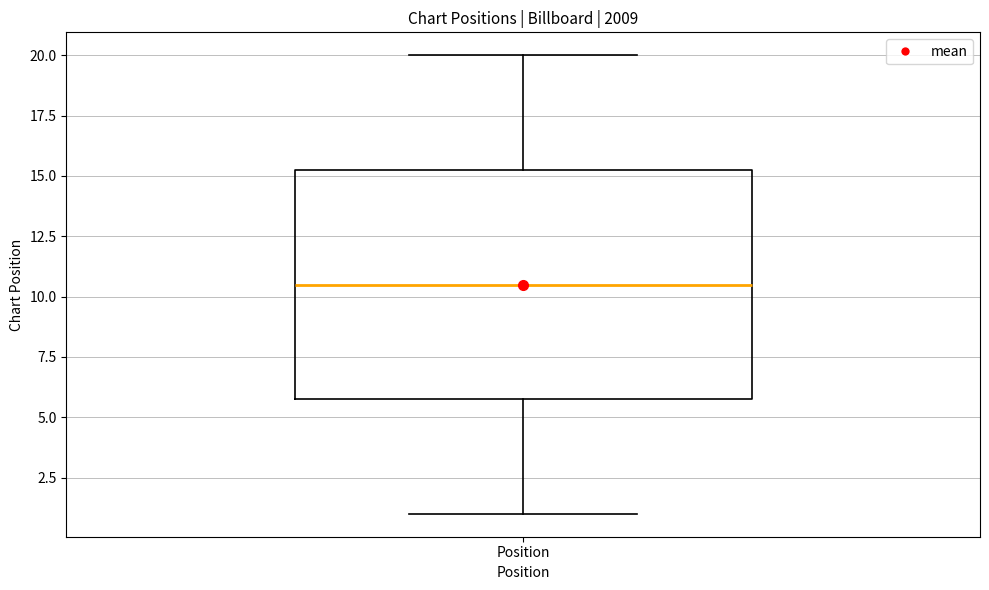

Where is the lower edge of the box for Position on the y-axis? The values are not printed on the chart, so give them approximately, as read against the axis.

6.0